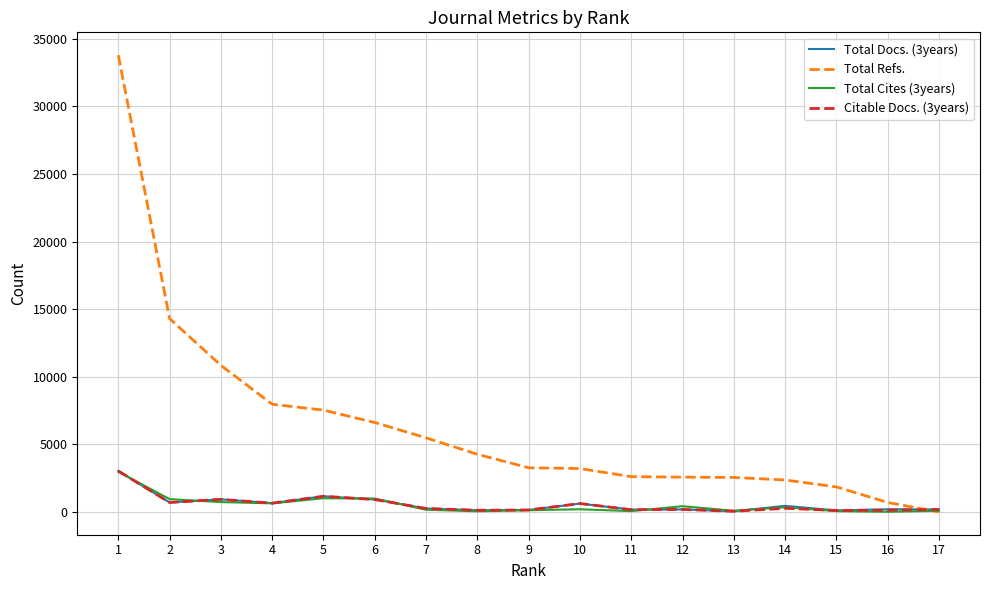

What is the difference between the maximum and second lowest values in the Citable Docs. (3years) series?

2923